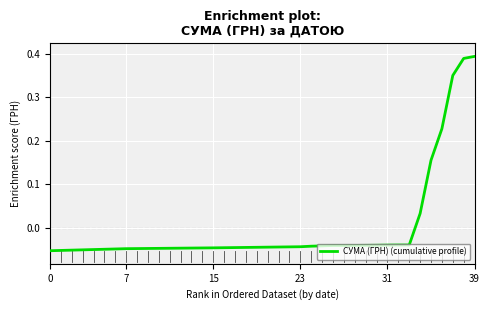

True or false: the data has more than 2 interior local peaks.

False